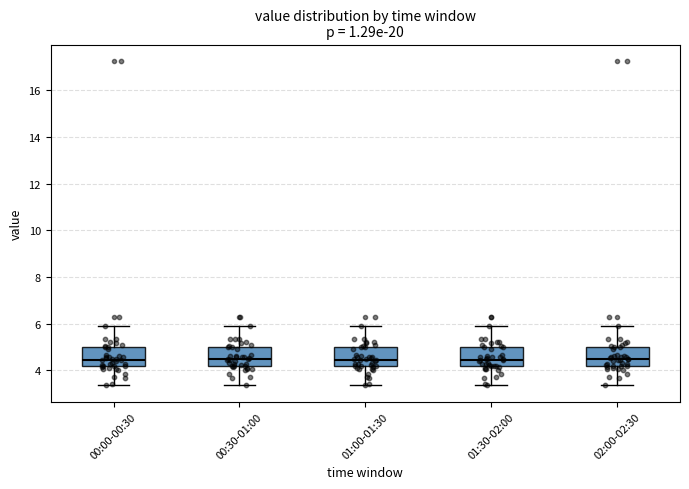

Where does the lower whisker of the box for 01:30-02:00 end on the y-axis? The values are not printed on the chart, so give them approximately, as read against the axis.

3.4